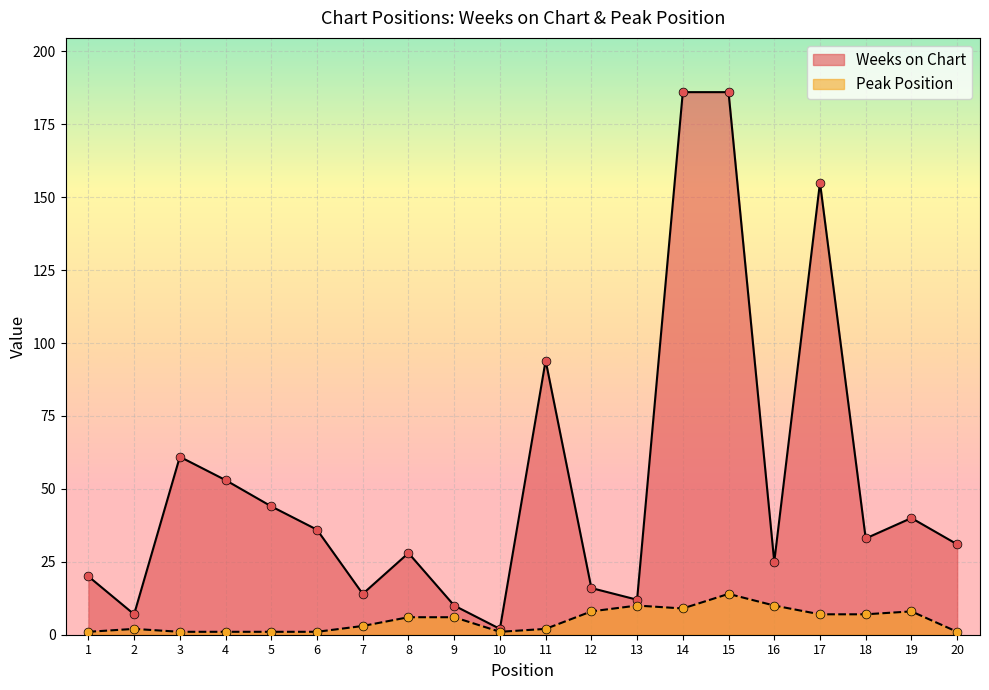

Which series has the widest spread of Y values?

Weeks on Chart